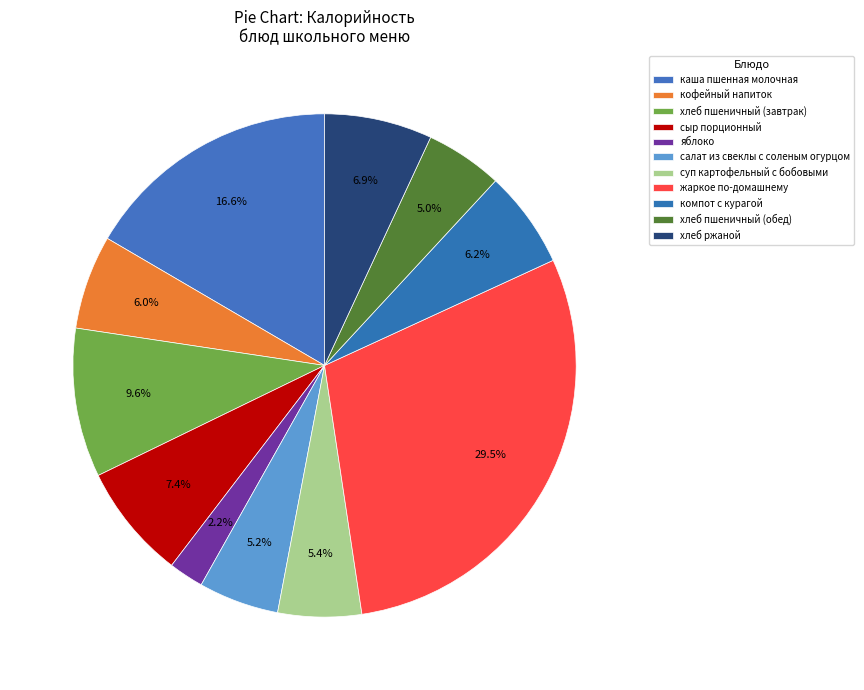

Count the number of slices in the pie.

11